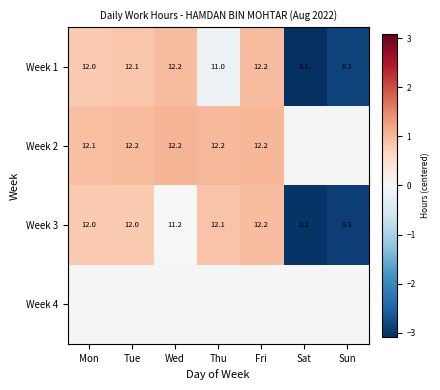

What is the maximum value for Week 3?

1.0